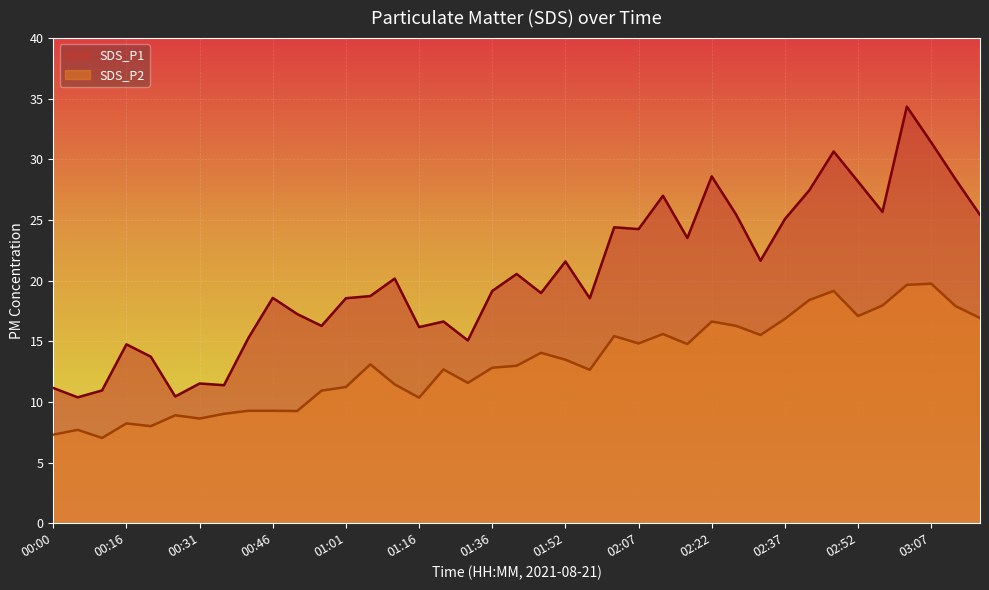

The SDS_P1 series shows 31.4 at 03:07. True or false?

True